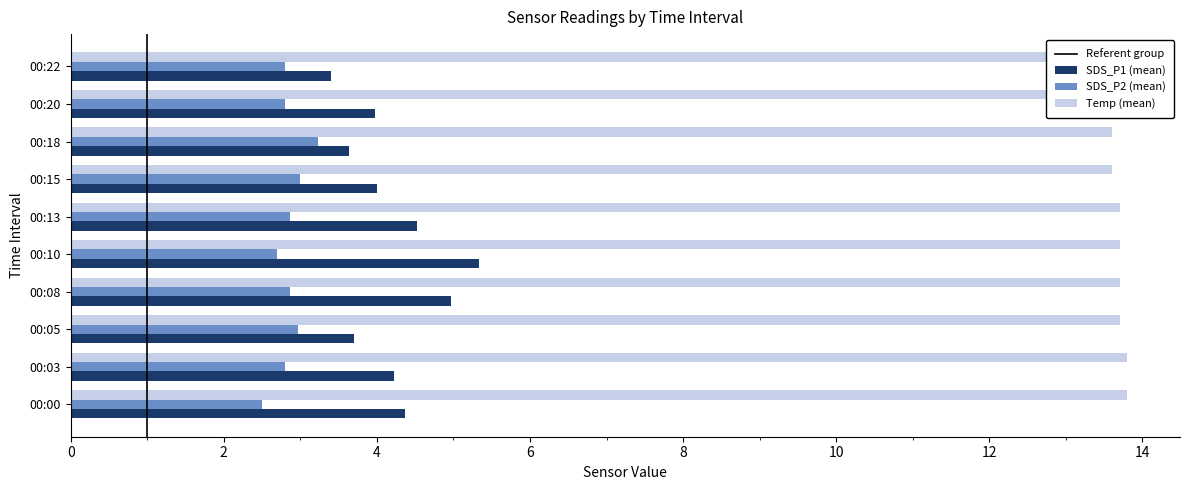

Which series has the largest total across all categories?

Temp (mean)